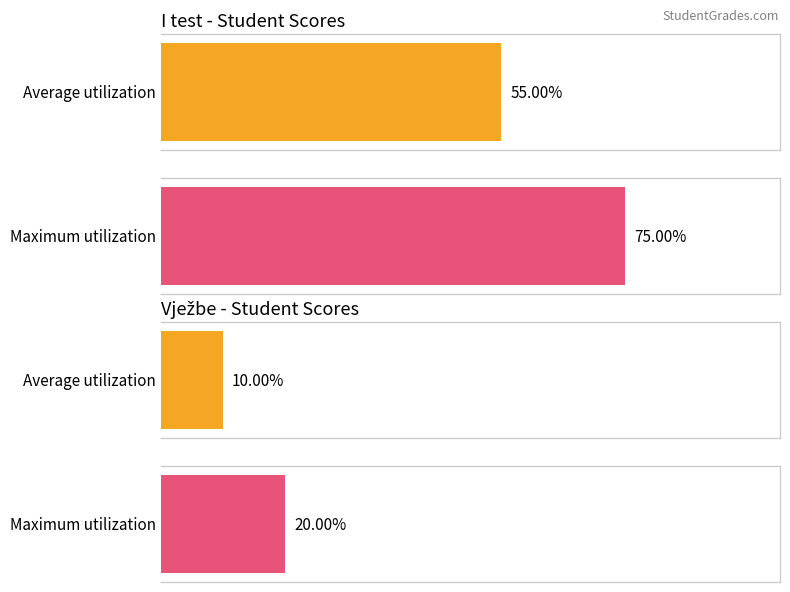

Rank the series by their maximum value, from lowest to highest.

Vježbe, I test